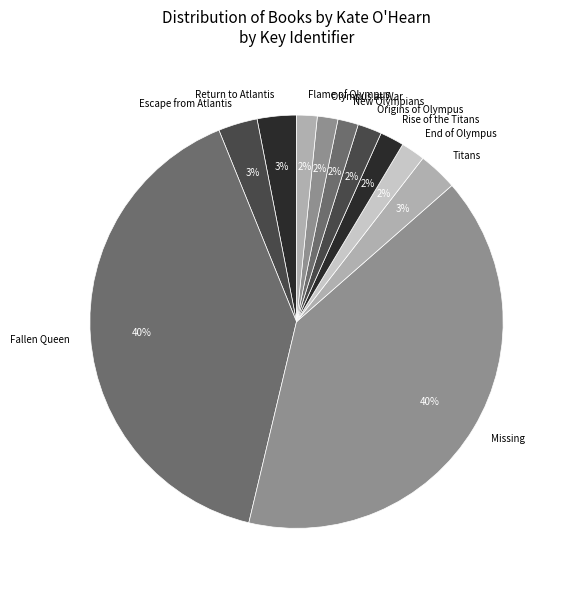

To the nearest percent, what portion does Fallen Queen represent?

40%